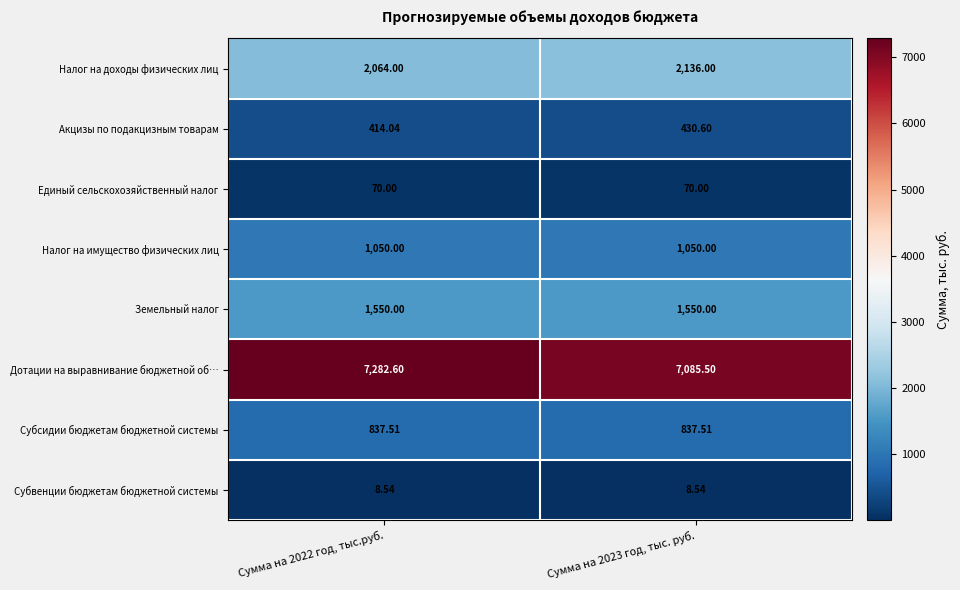

Which series has the largest range (max minus min)?

Дотации на выравнивание бюджетной об…